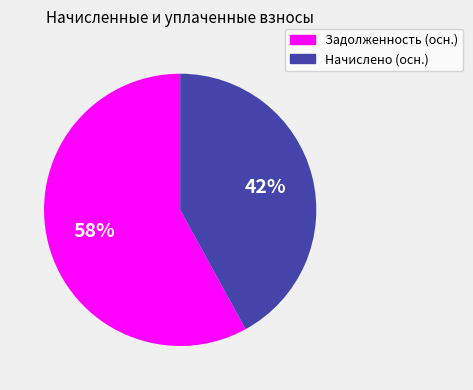

Does any single category account for the majority?

Yes